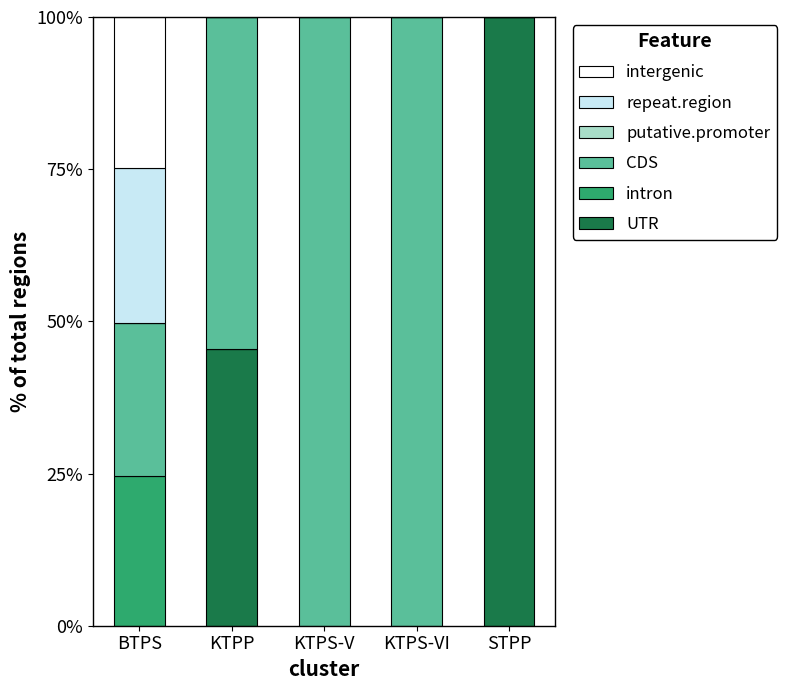

What is the total value across all series at KTPS-V?

100.0